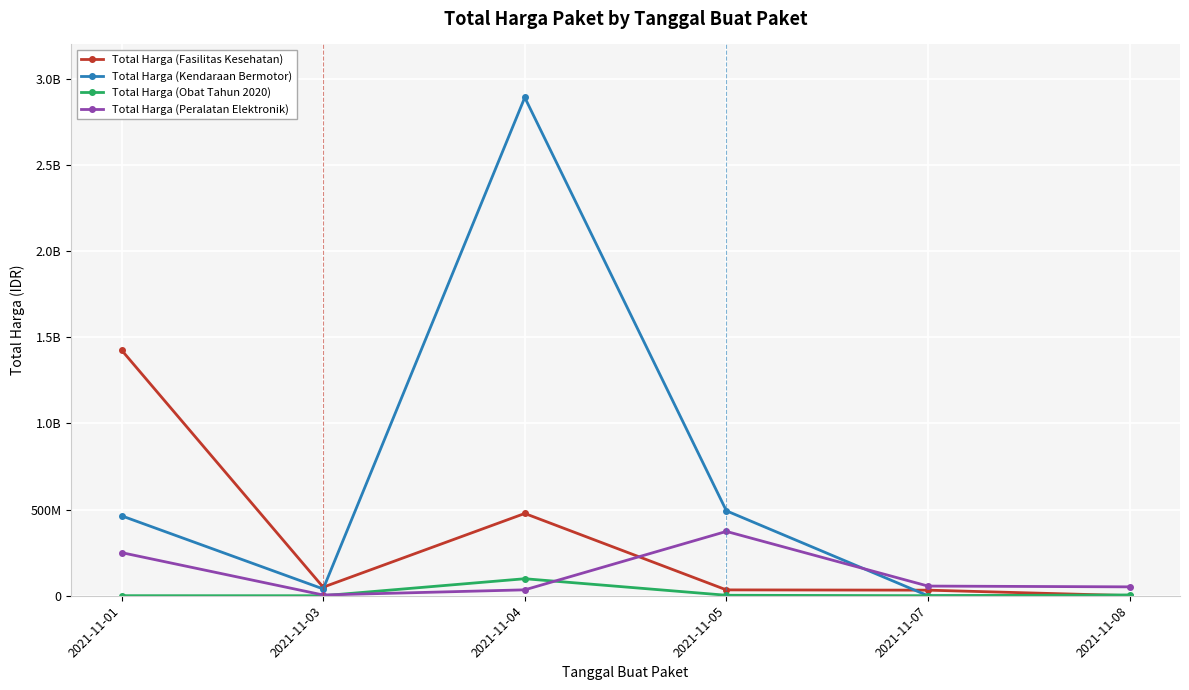

Is this an area chart (filled region under the line)?

No